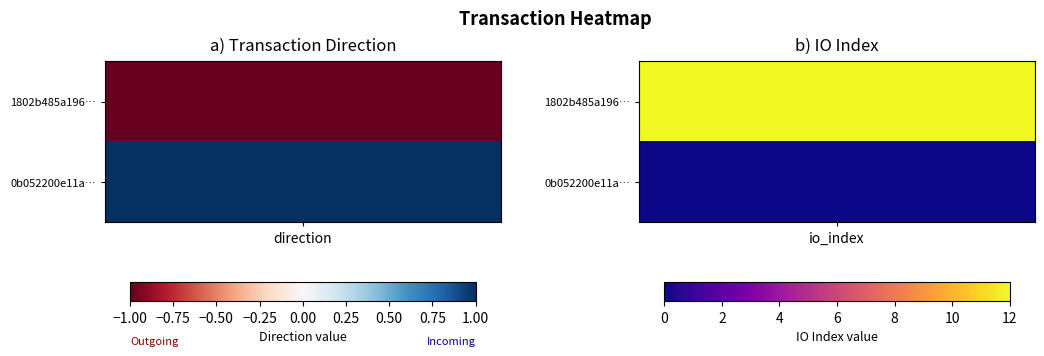

Is it true that 1802b485a196c1037b5cdec6bd6cb0e75f1da6f equals 3 at 1?

False